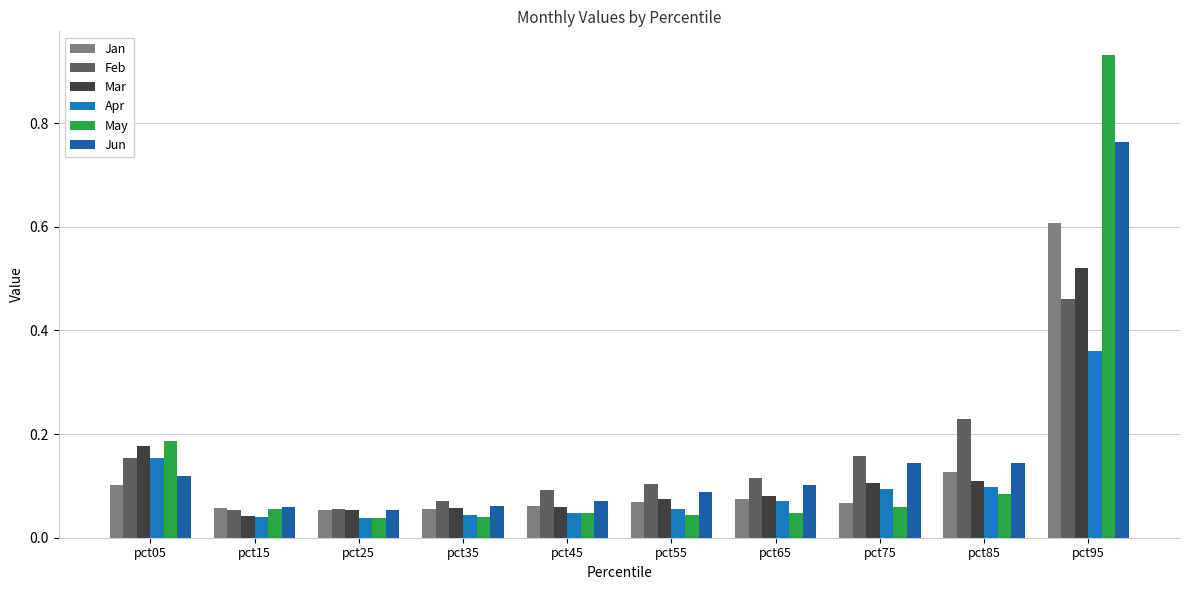

How many bars are there in each group?

6